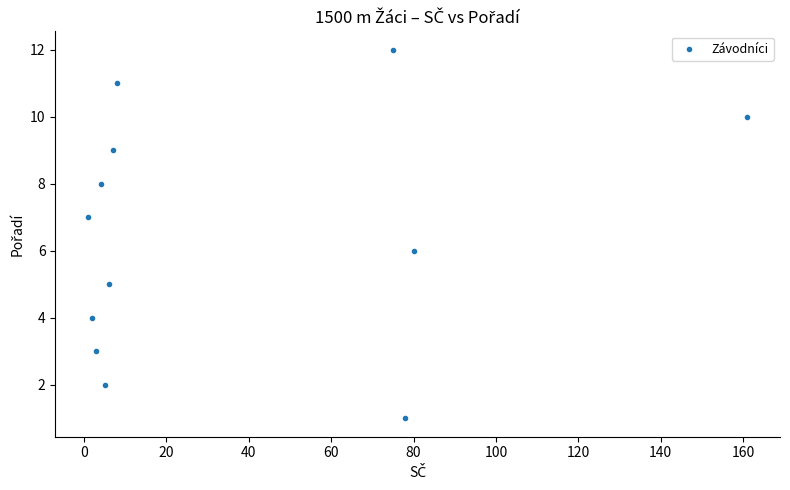

What is the average X value?

36